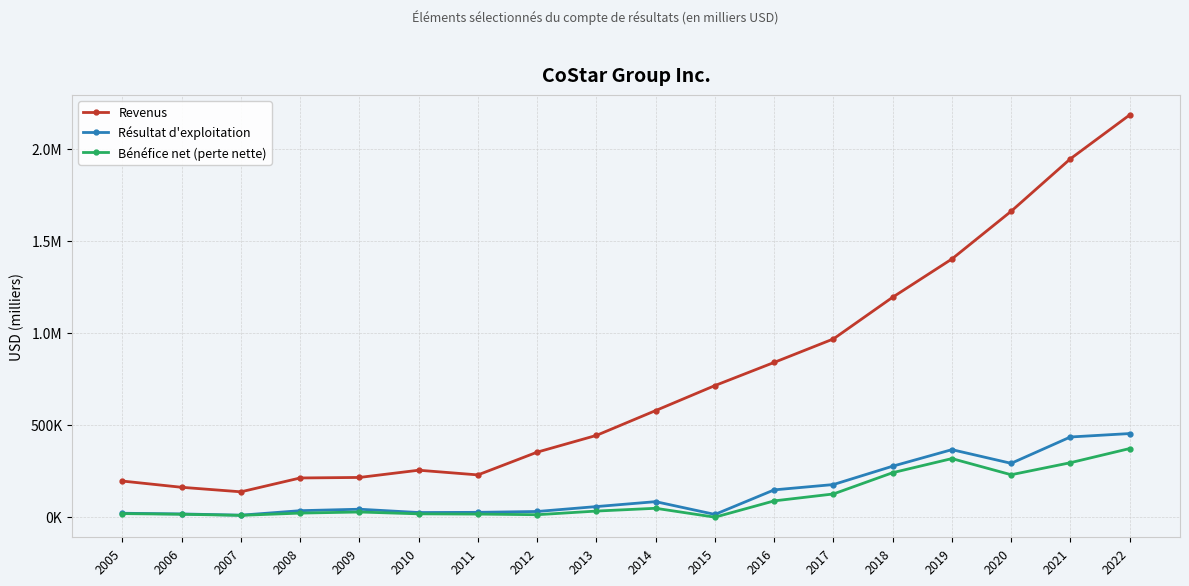

Which series has the largest total across all categories?

Revenus